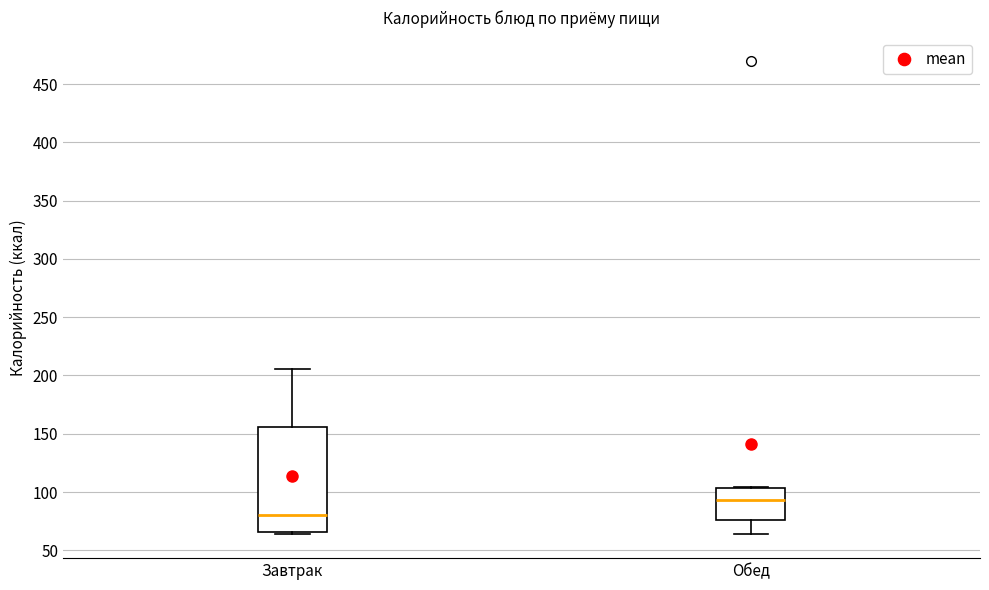

Reading left to right, read every box against the y-axis: the position of its median line, the range the box covers, and the ends of its whiskers. The values are not printed on the chart, so give them approximately, as read against the axis.

Завтрак: median 80, box 65 to 155, whiskers 65 (just below the box's lower edge) to 205
Обед: median 95, box 75 to 105, whiskers 65 to 105